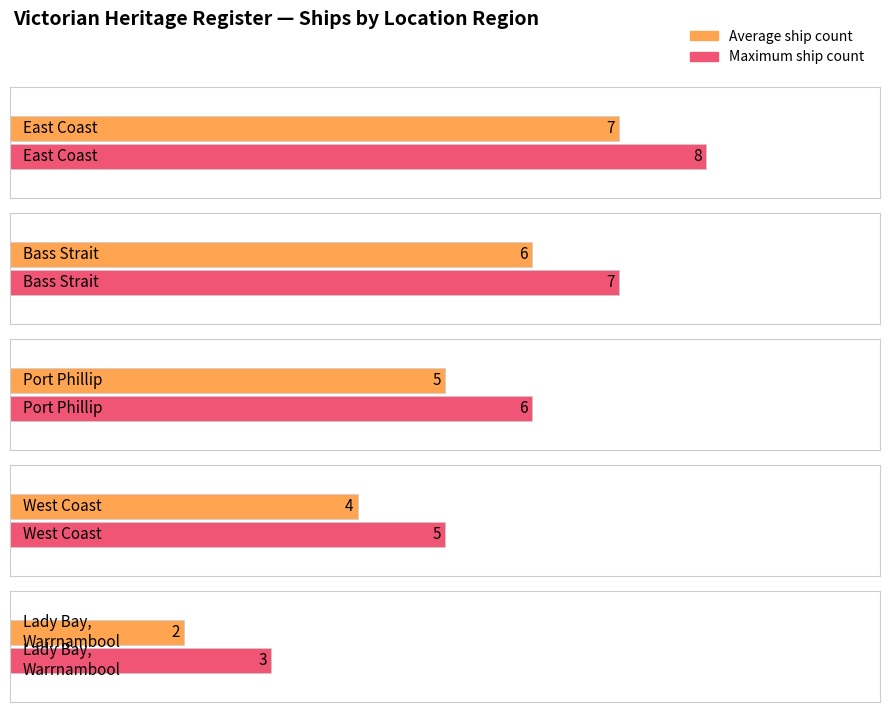

What is the label of the 3rd bar from the right?

West Coast